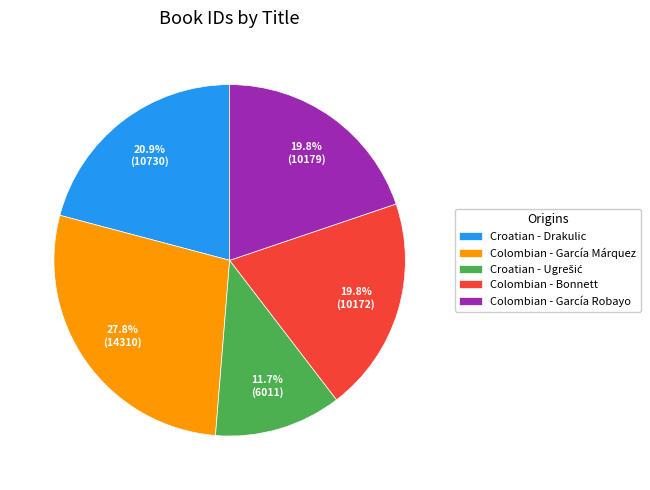

Which category has the biggest portion of the pie?

Colombian - García Márquez